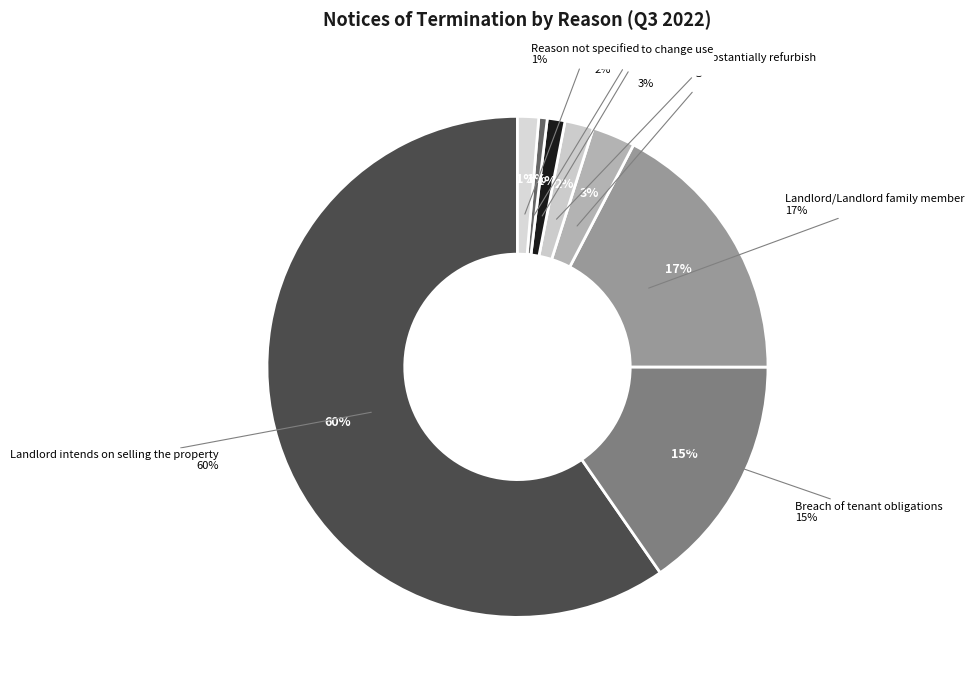

What percentage is the Reason not specified slice, to the nearest percent?

1%